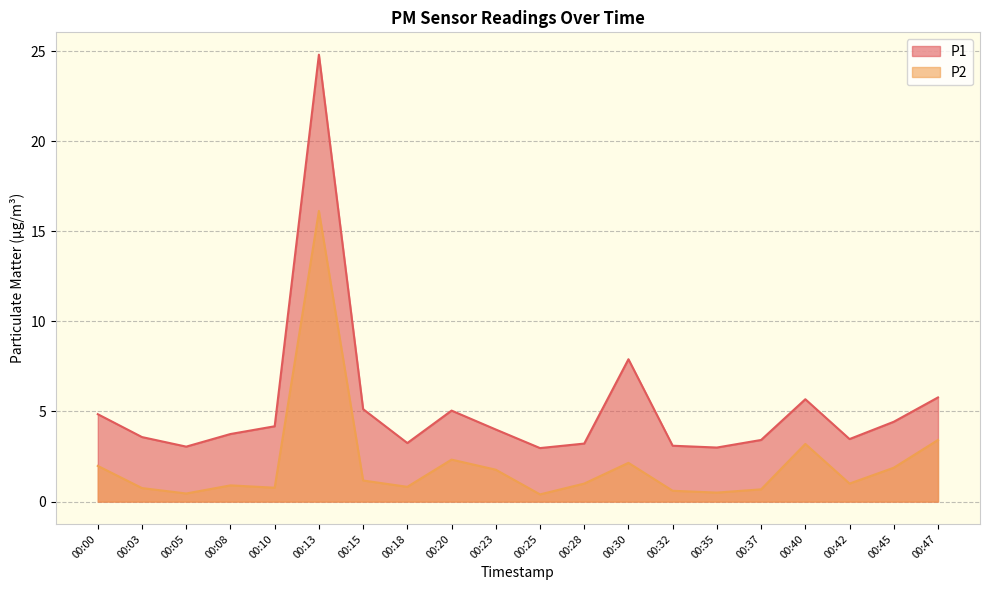

At which category does P1 reach its first local valley?

00:05